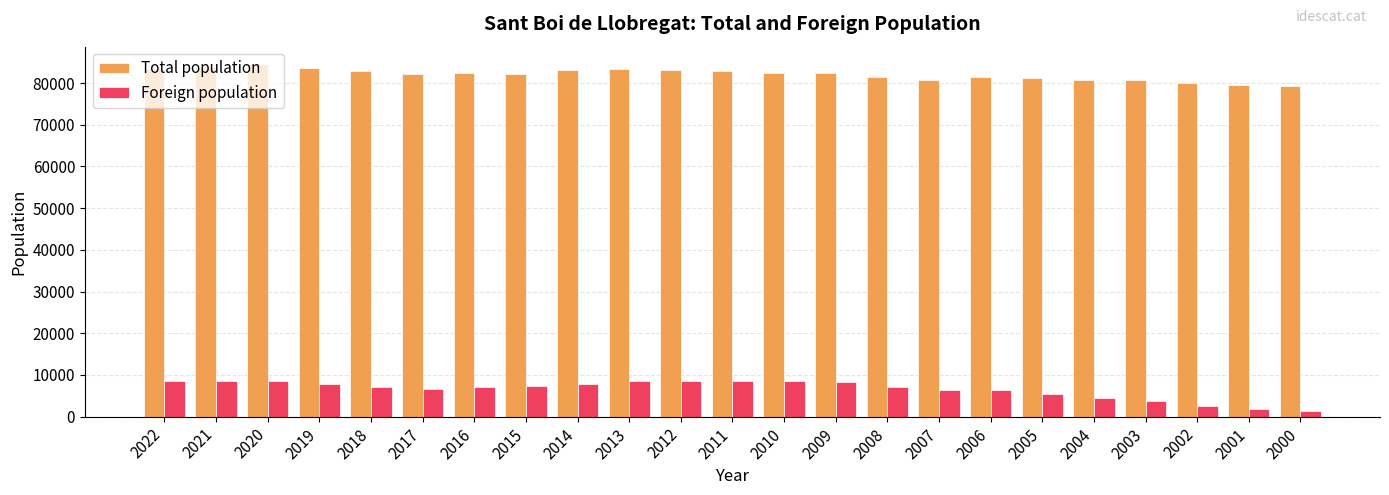

Which series has the largest total across all categories?

Total population